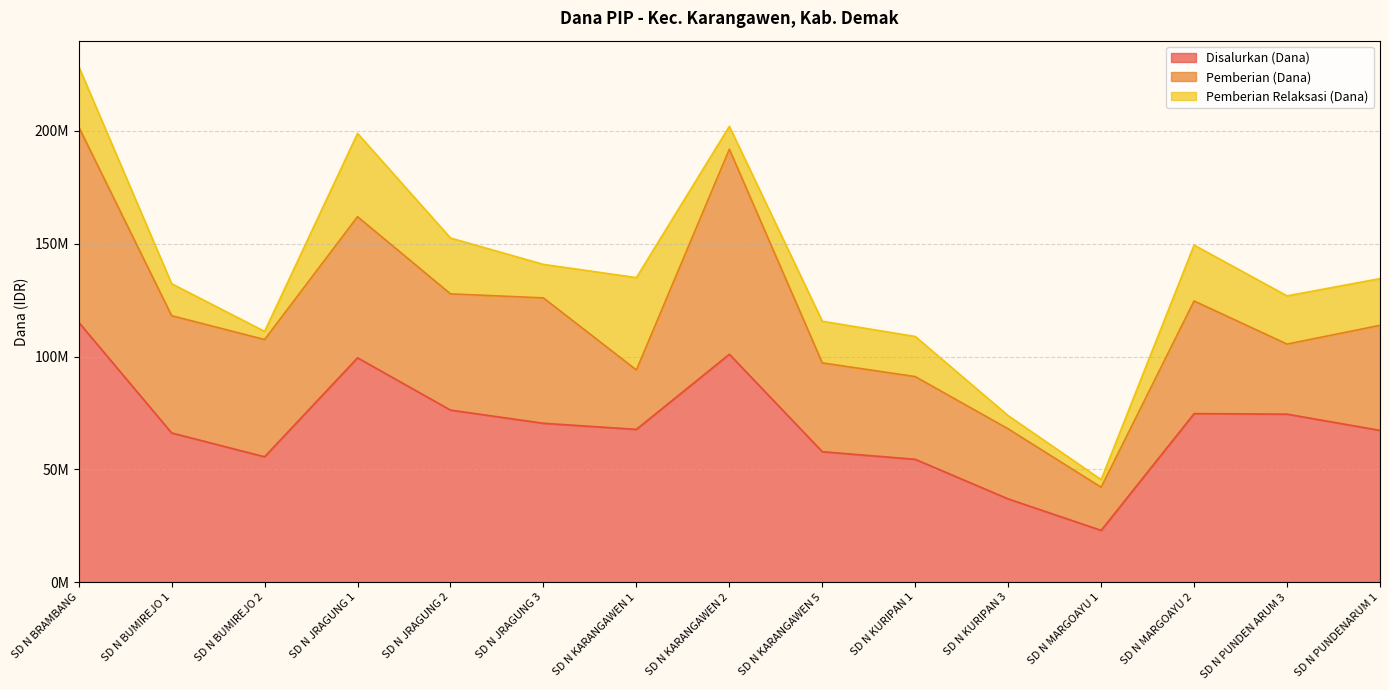

Reading right to left, what are all the values shown in this chart?

Disalurkan (Dana): 67275000	74475000	74700000	22950000	36900000	54450000	57825000	101025000	67725000	70425000	76275000	99450000	55575000	66150000	115200000
Pemberian (Dana): 46575000	31050000	49950000	19125000	31050000	36675000	39375000	90900000	26325000	55575000	51525000	62550000	51975000	51975000	86625000
Pemberian Relaksasi (Dana): 20700000	21375000	24750000	3375000	5850000	17775000	18450000	10125000	40950000	14850000	24750000	36900000	3600000	14175000	26775000